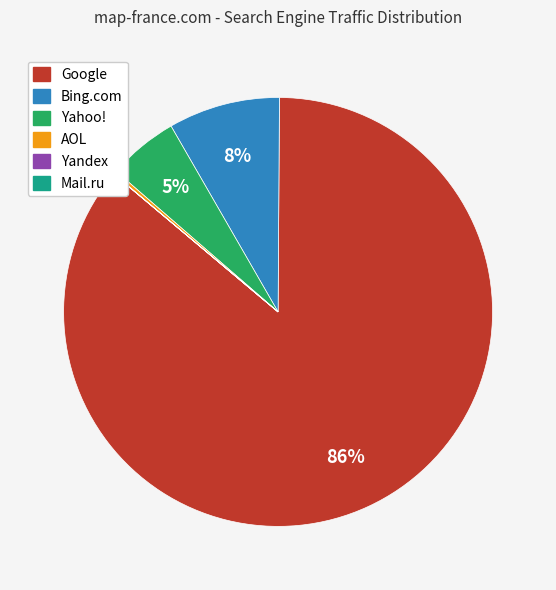

To the nearest percent, what is the average slice percentage?

17%